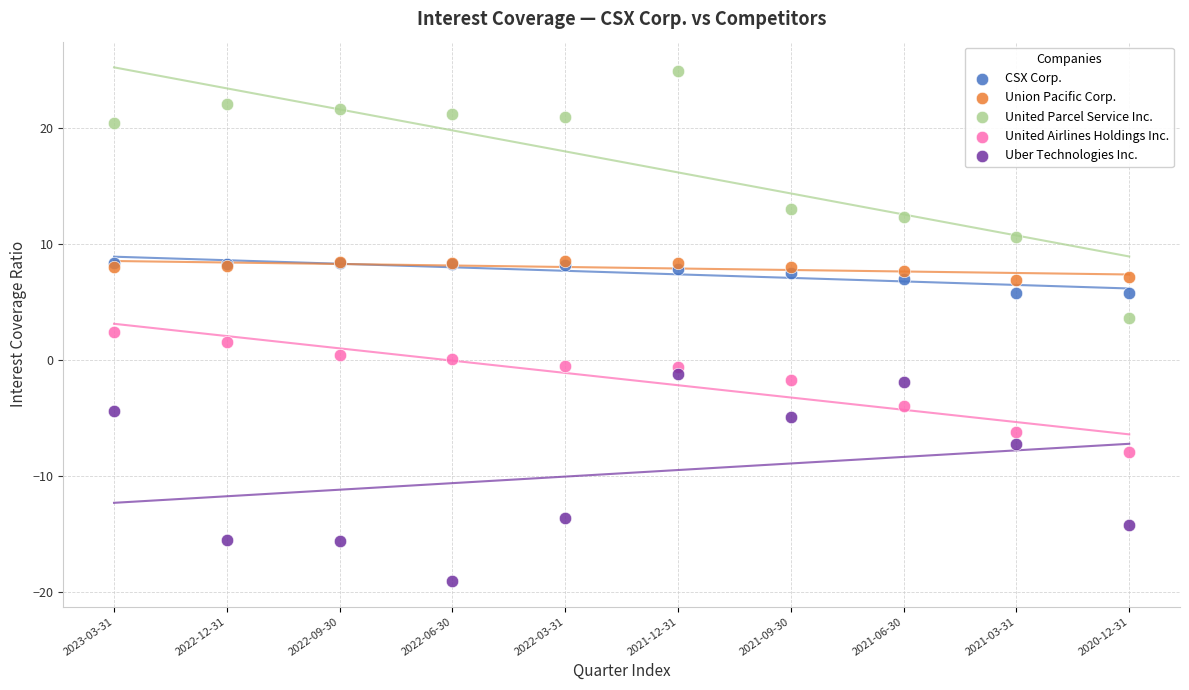

In the Uber Technologies Inc. series, what Y value is closest to -10?

-7.2